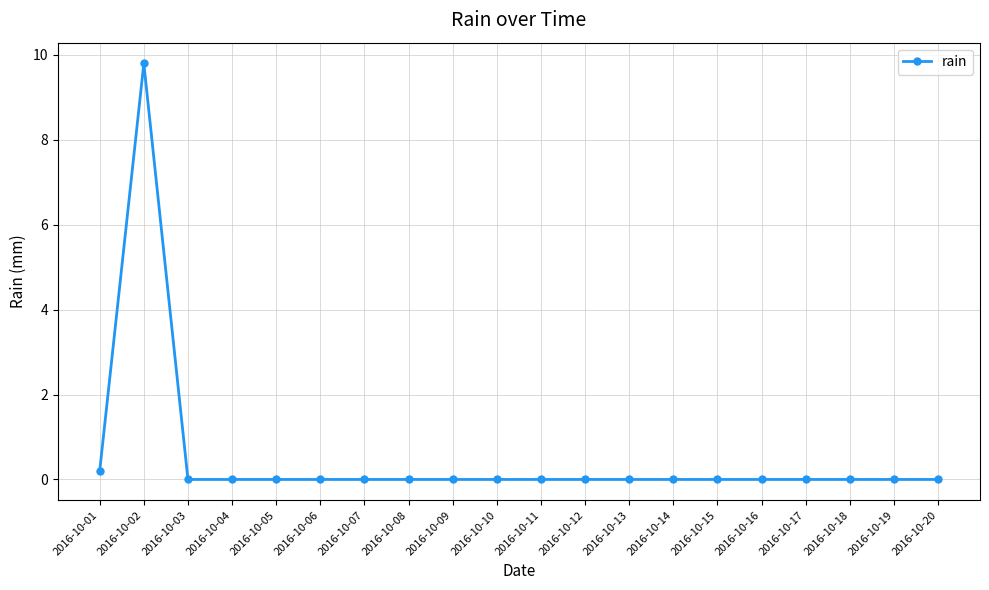

What is the greatest value displayed?

9.8